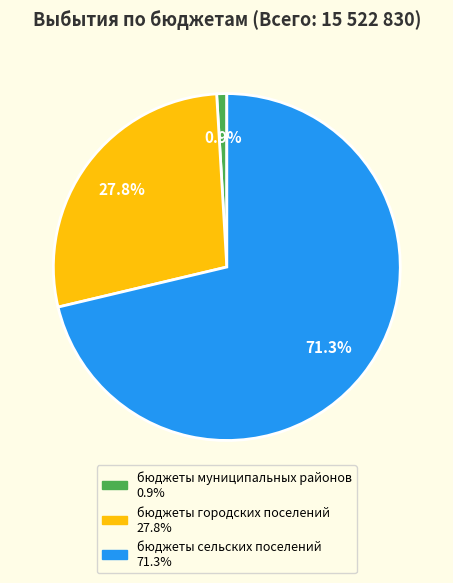

Which category has the smallest portion of the pie?

бюджеты муниципальных районов